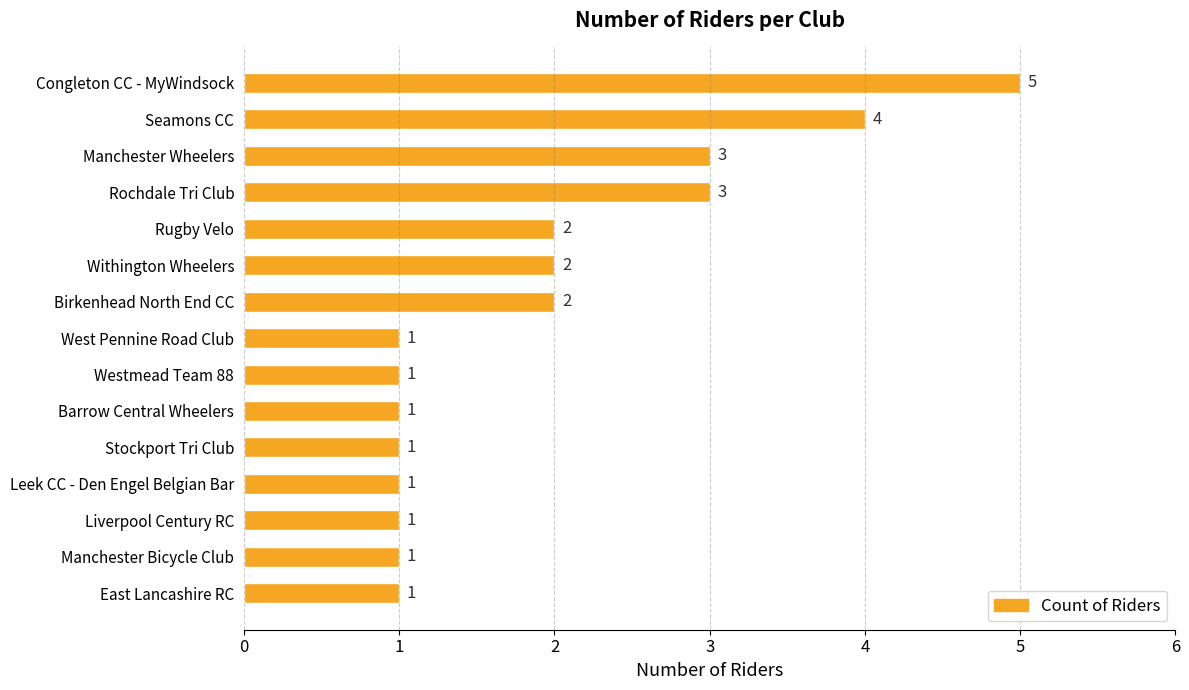

Reading top to bottom, what are all the values shown in this chart?

5	4	3	3	2	2	2	1	1	1	1	1	1	1	1